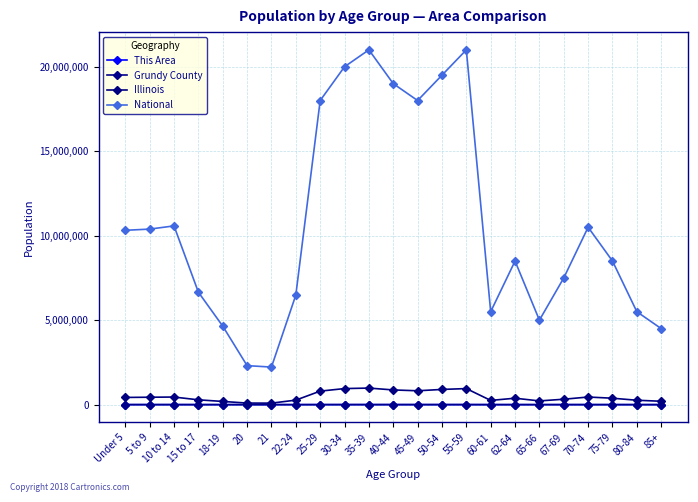

Which series has the widest spread of values?

National